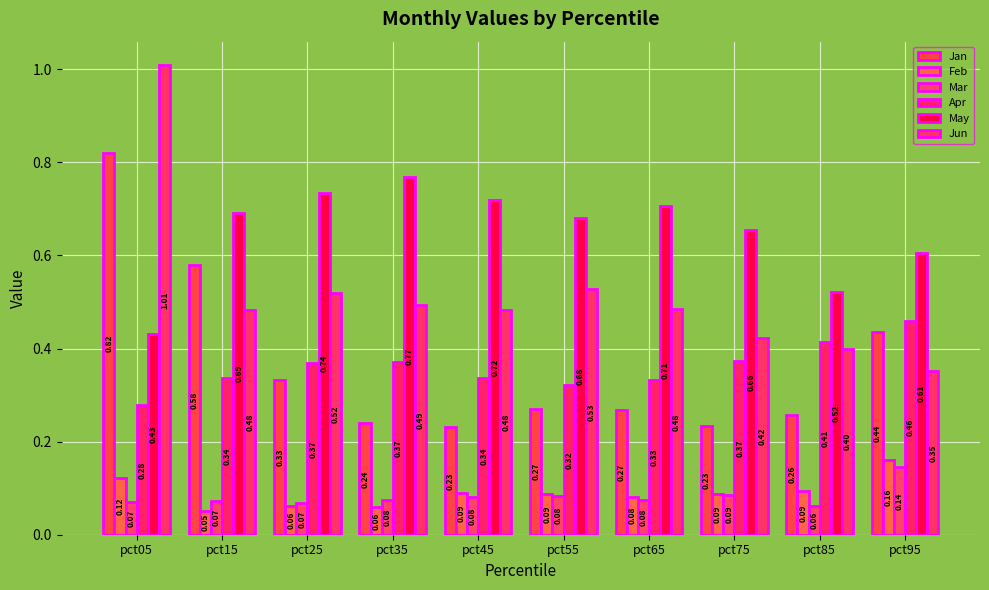

Does the chart contain any negative values?

No